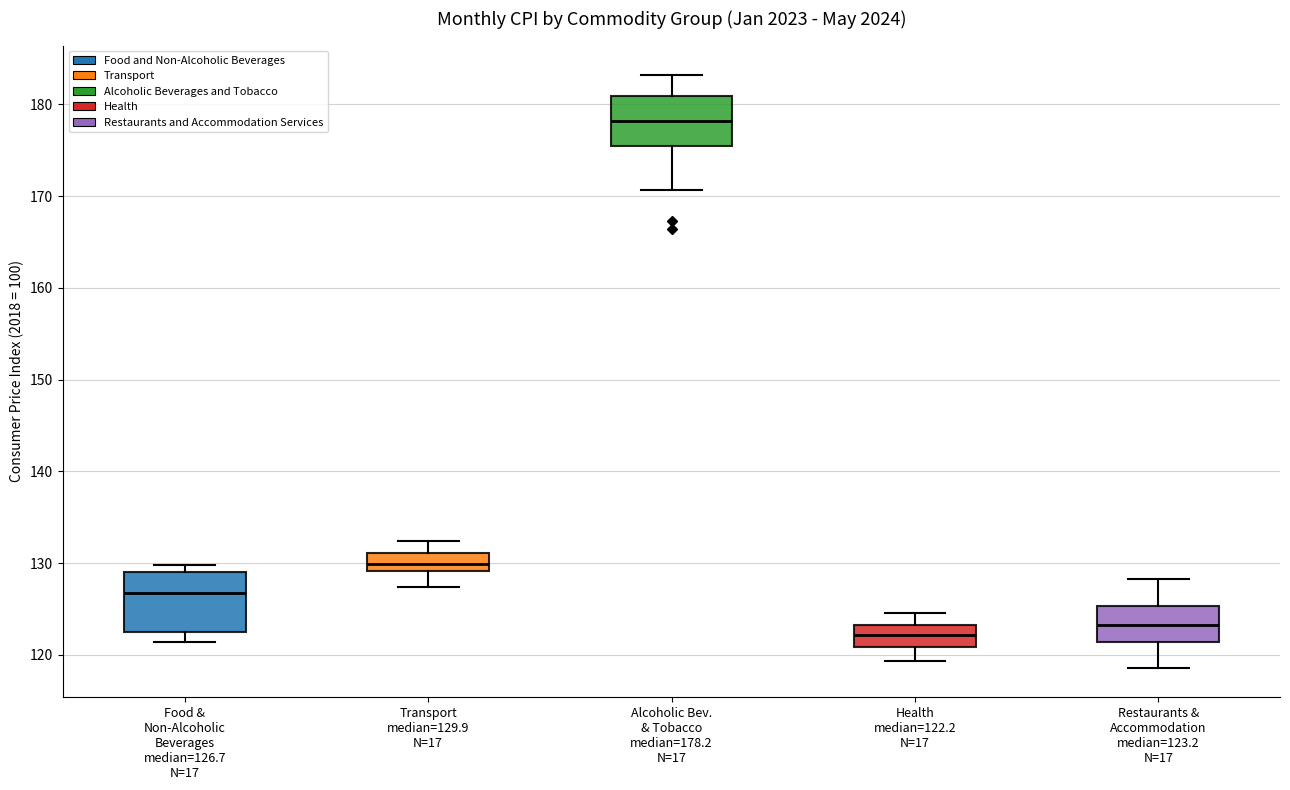

Reading left to right, transcribe this box plot: for each box, give where its median line is, the range the box spans, and where its two whiskers end, as read against the y-axis. The values are not printed on the chart, so give them approximately, as read against the axis.

Food & Non-Alcoholic Beverages median=126.7 N=17: median 127, box 123 to 129, whiskers 121 to 130
Transport median=129.9 N=17: median 130, box 129 to 131, whiskers 127 to 132
Alcoholic Bev. & Tobacco median=178.2 N=17: median 178, box 176 to 181, whiskers 171 to 183
Health median=122.2 N=17: median 122, box 121 to 123, whiskers 119 to 125
Restaurants & Accommodation median=123.2 N=17: median 123, box 121 to 125, whiskers 119 to 128